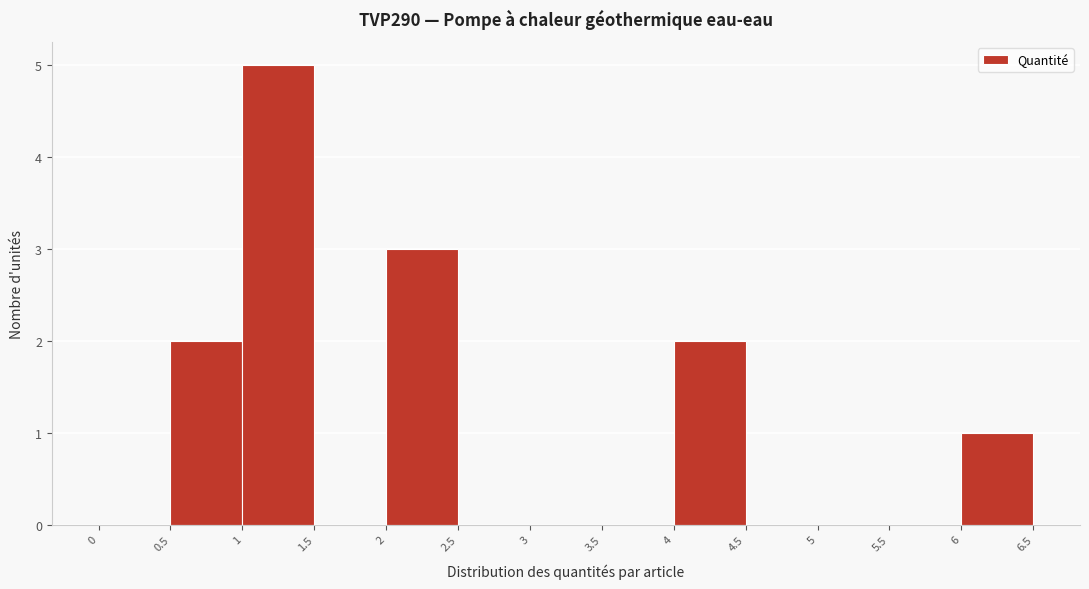

Reading left to right, list every bar in this chart as the range it spans on the x-axis followed by its height. The values are not printed on the chart, so give them approximately, as read against the axis.

0 to 0.5: 0
0.5 to 1: 2
1 to 1.5: 5
1.5 to 2: 0
2 to 2.5: 3
2.5 to 3: 0
3 to 3.5: 0
3.5 to 4: 0
4 to 4.5: 2
4.5 to 5: 0
5 to 5.5: 0
5.5 to 6: 0
6 to 6.5: 1